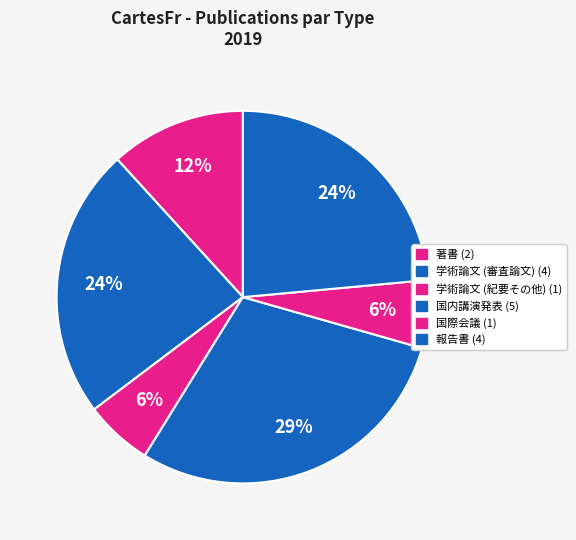

To the nearest percent, what is the average slice percentage?

17%